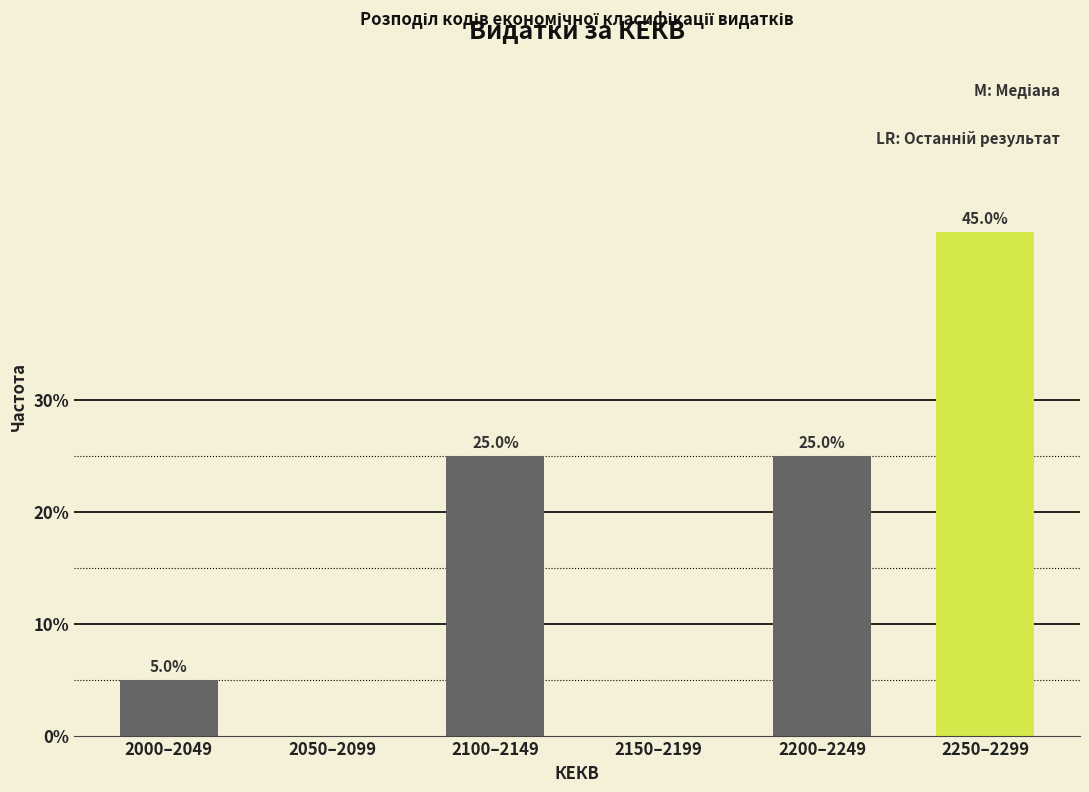

Reading left to right, transcribe all the data shown in this chart.

2000–2049=5	2050–2099=0	2100–2149=25	2150–2199=0	2200–2249=25	2250–2299=45